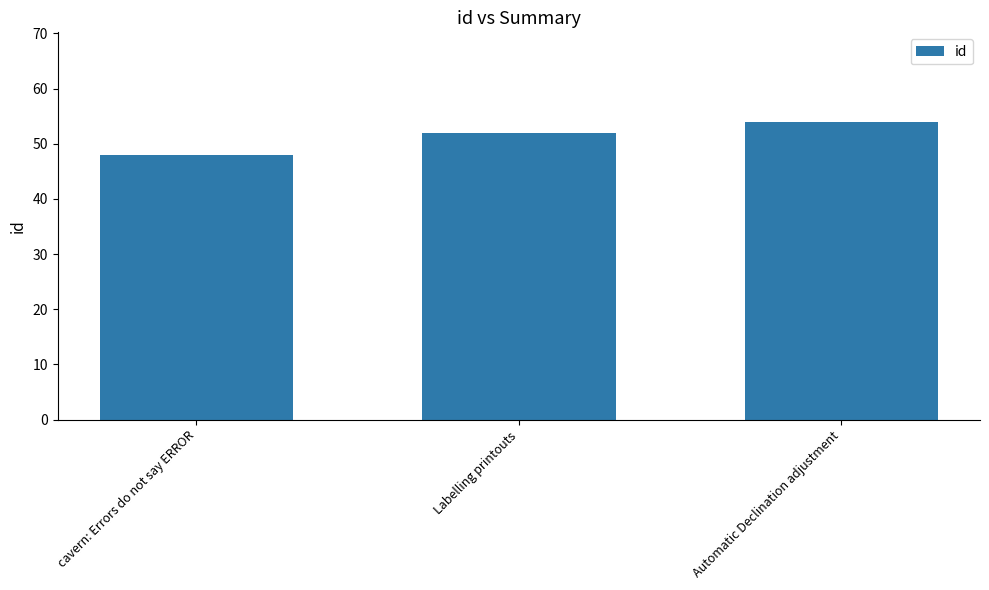

Count the values in the range 48 to 54.

3